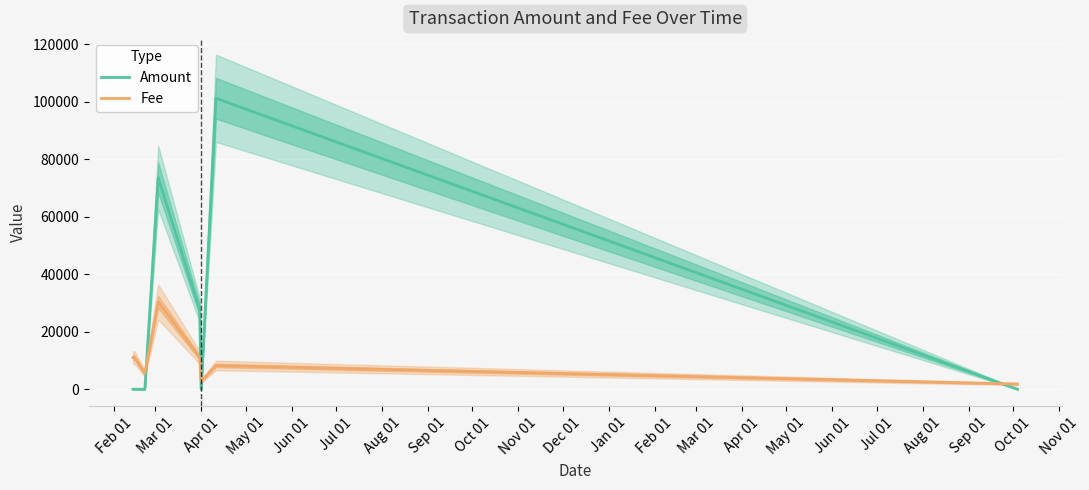

What are all the series names shown in the legend?

Amount, Fee